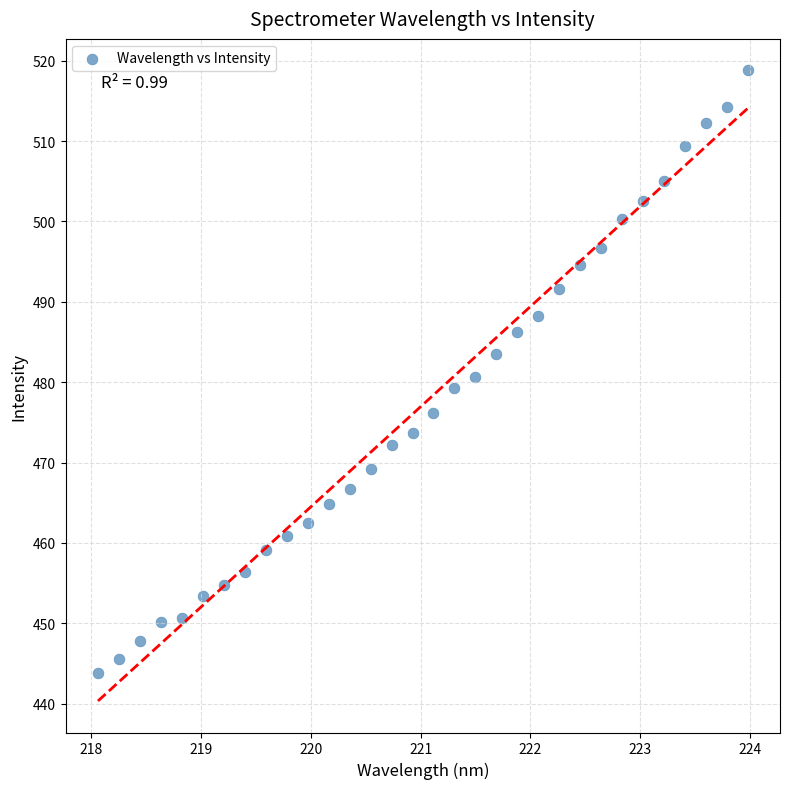

What is the range of Y values (max minus min)?

75.0